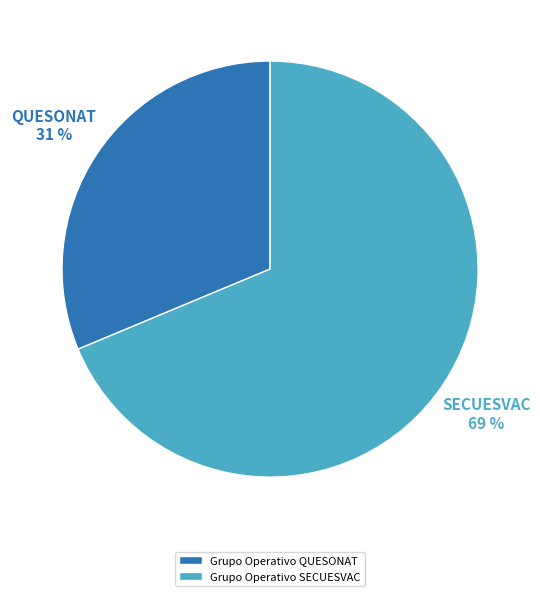

Is it true that Grupo Operativo SECUESVAC is 69% of the pie?

True